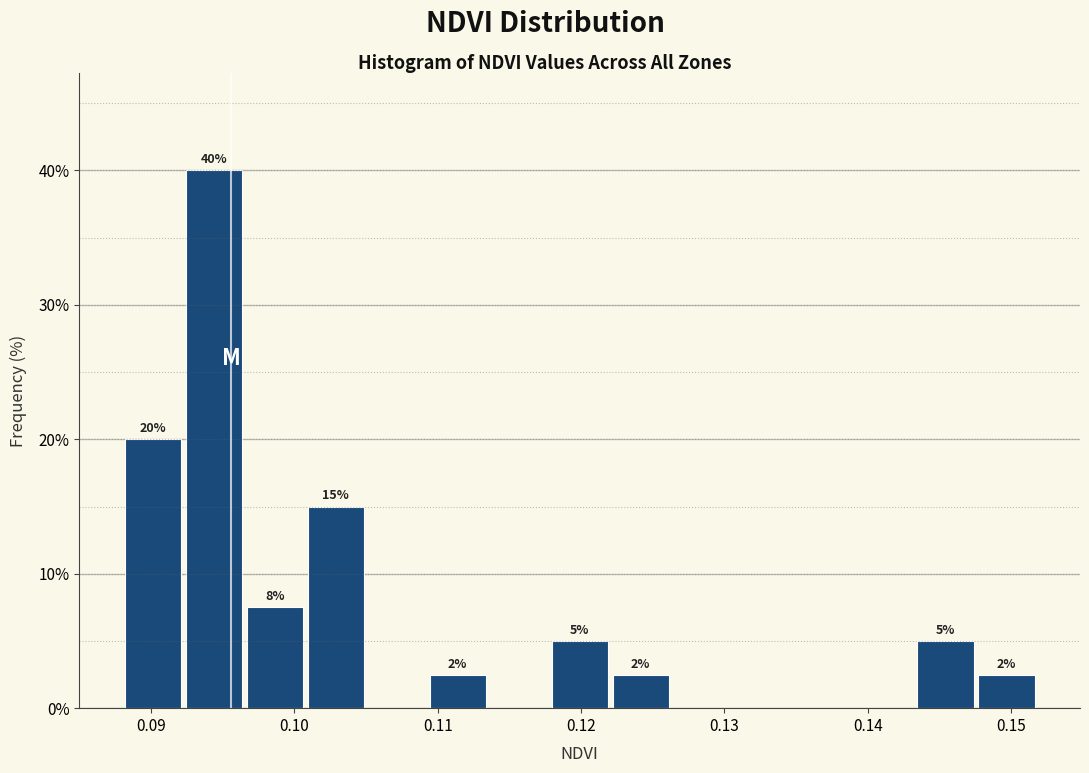

Over which range of the x-axis is the bar tallest?

0.092 to 0.096